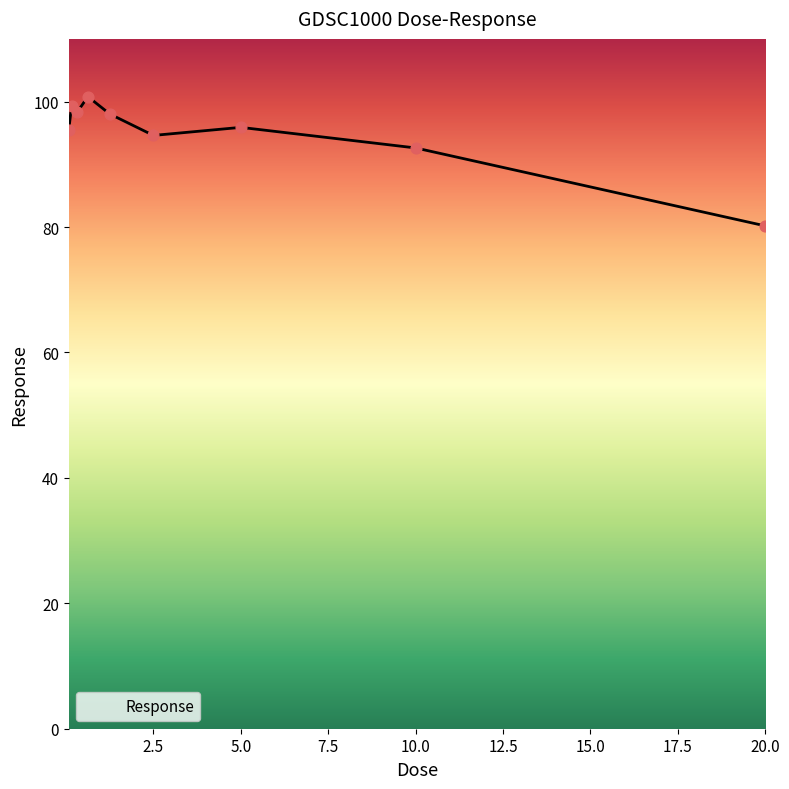

What is the smallest value displayed?

80.2